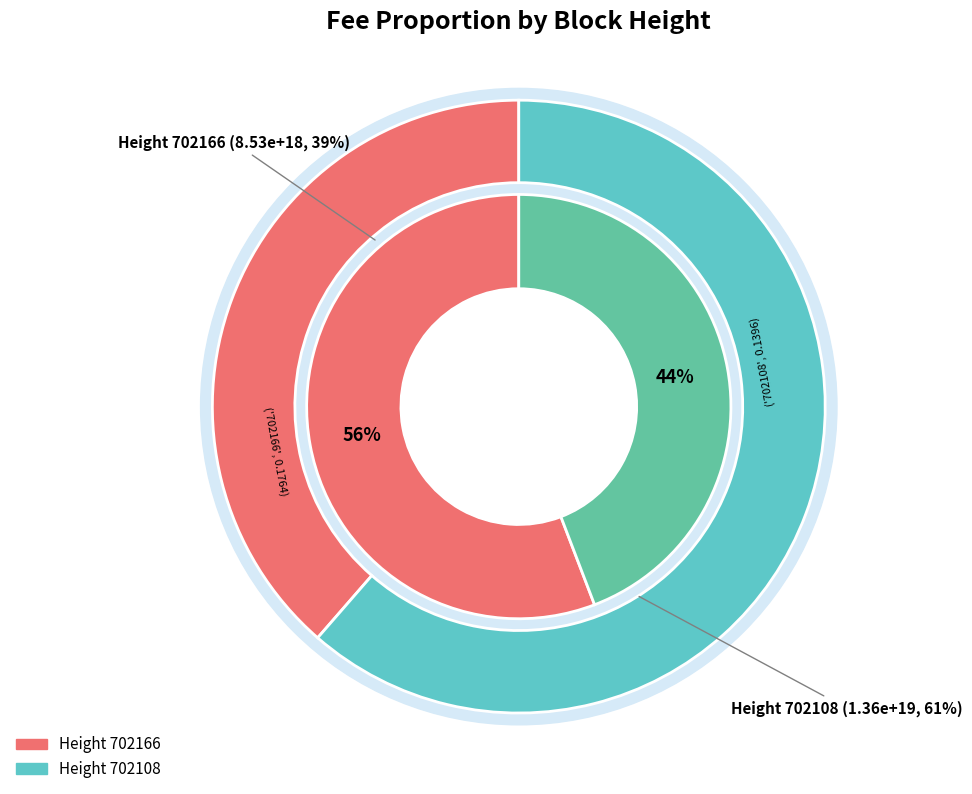

How much of the chart is everything except 702166?

61.4%